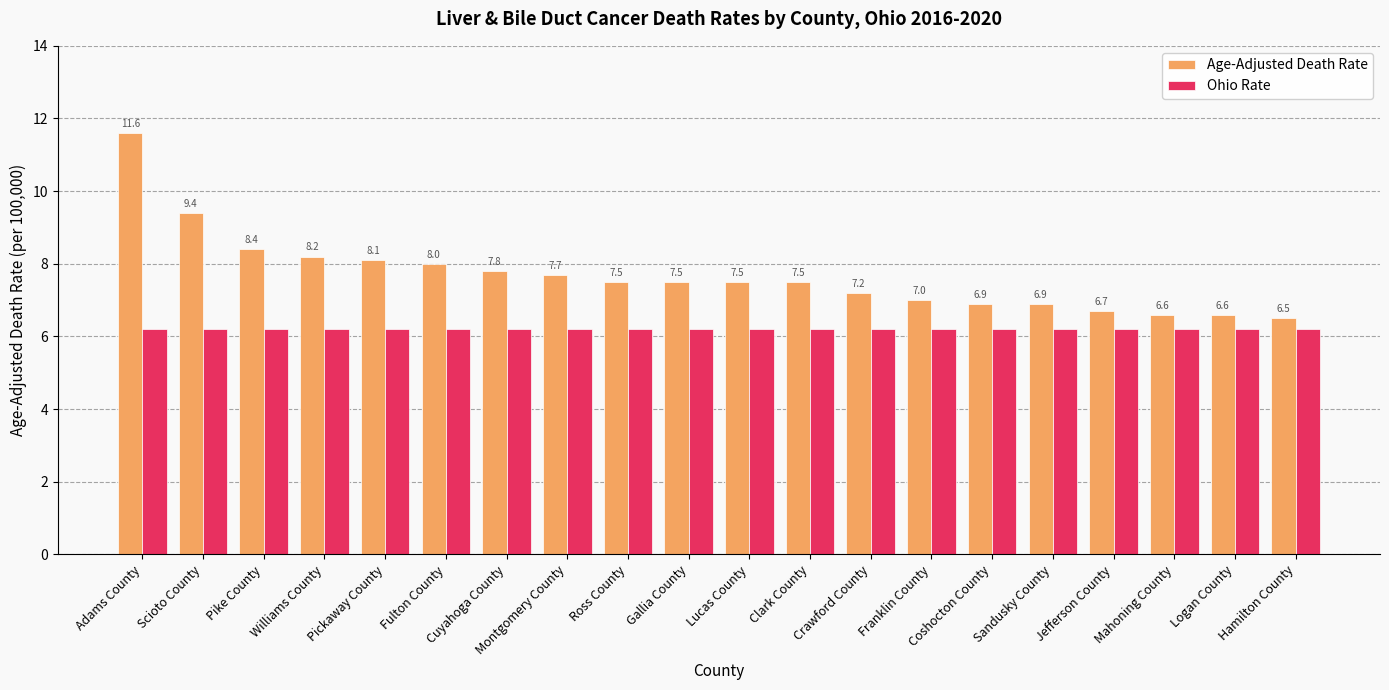

What are all the series names shown in the legend?

Age-Adjusted Death Rate, Ohio Rate